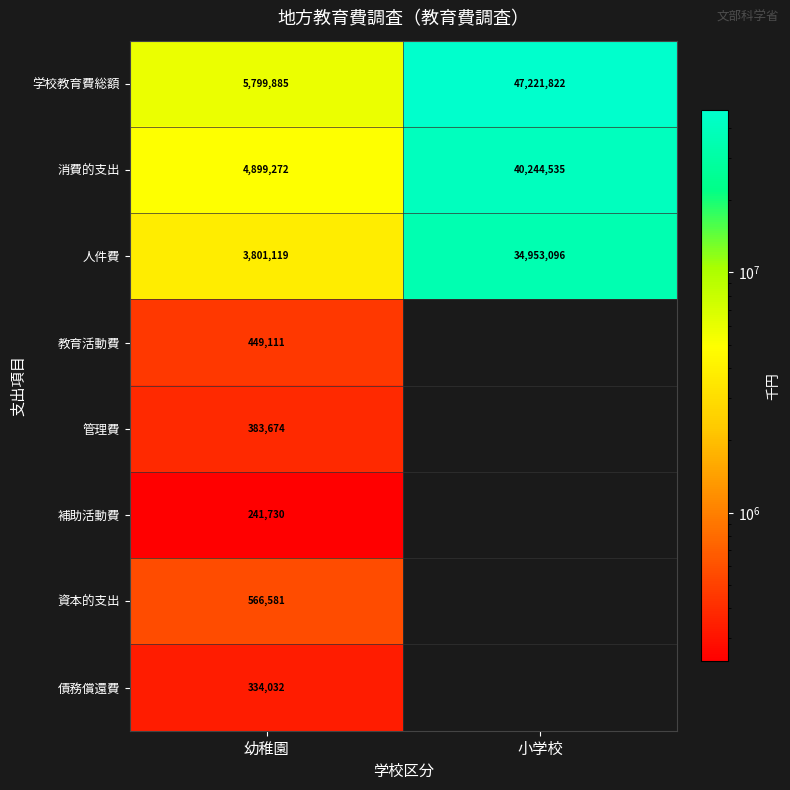

What is the minimum value shown in the chart?

241730.0